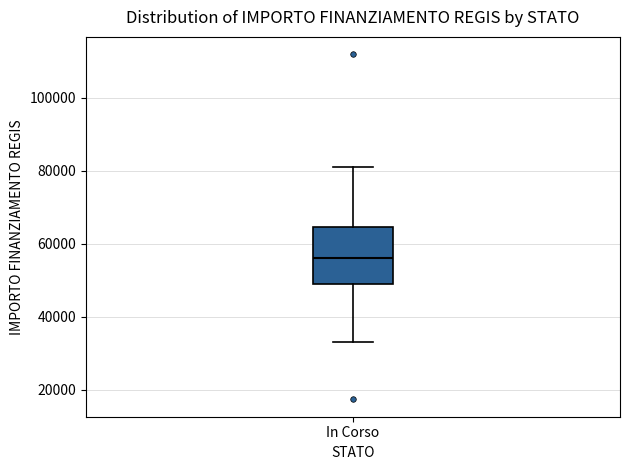

Where does the lower whisker of the box for In Corso end on the y-axis? The values are not printed on the chart, so give them approximately, as read against the axis.

32000